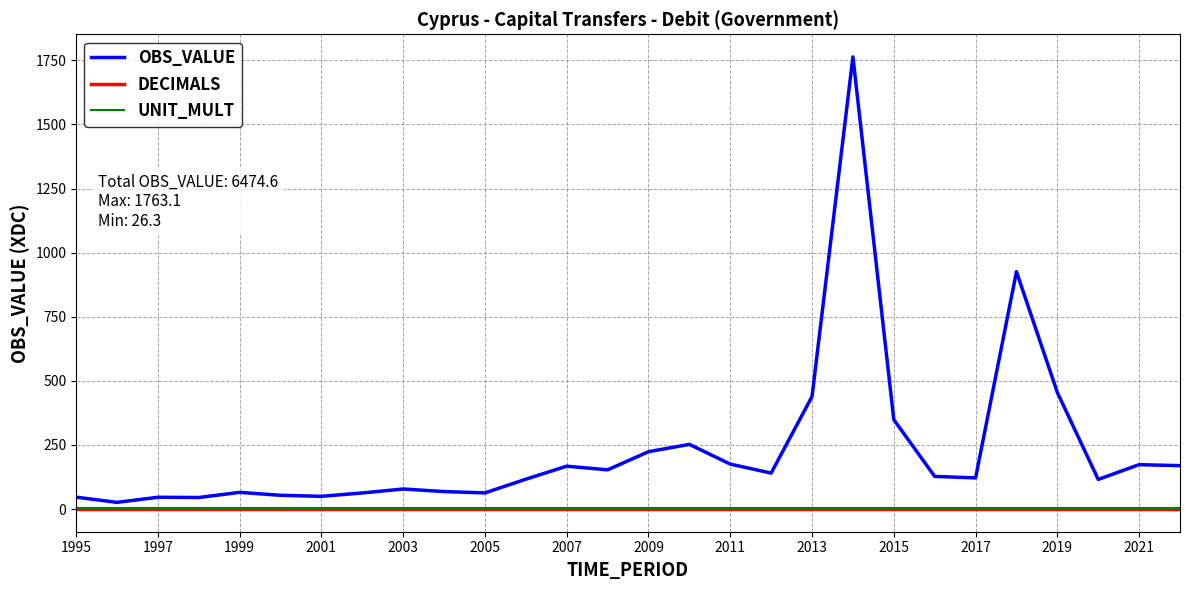

Which series has the widest spread of values?

OBS_VALUE